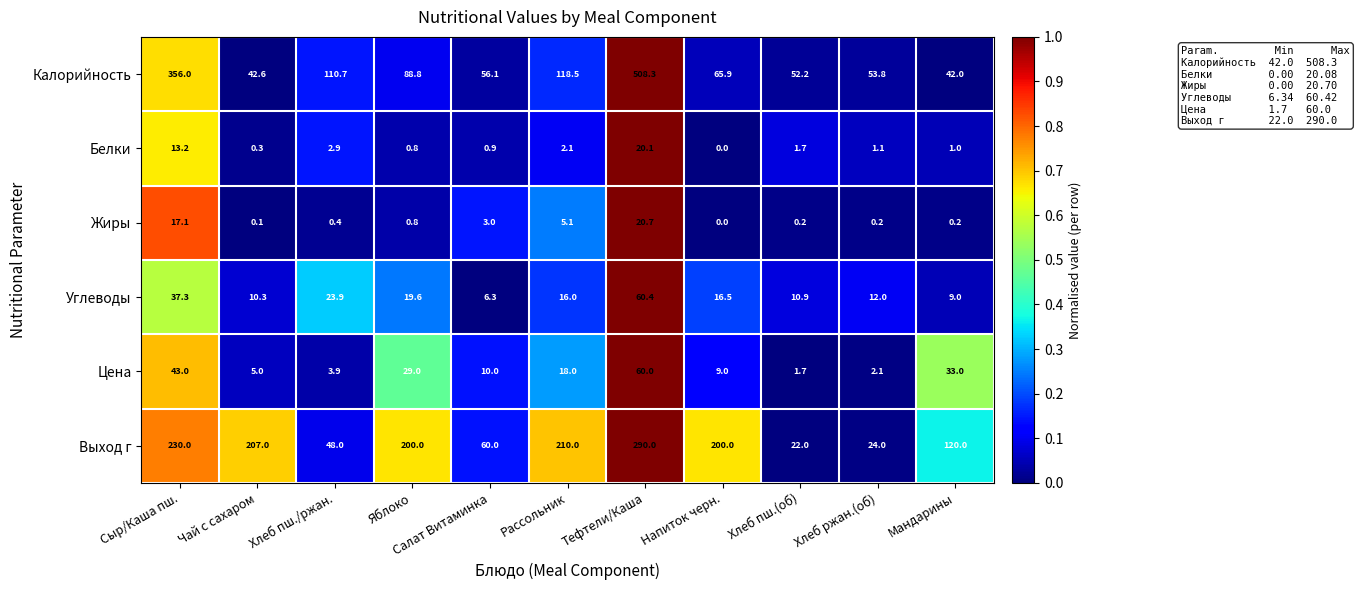

What is the greatest value displayed?

508.3